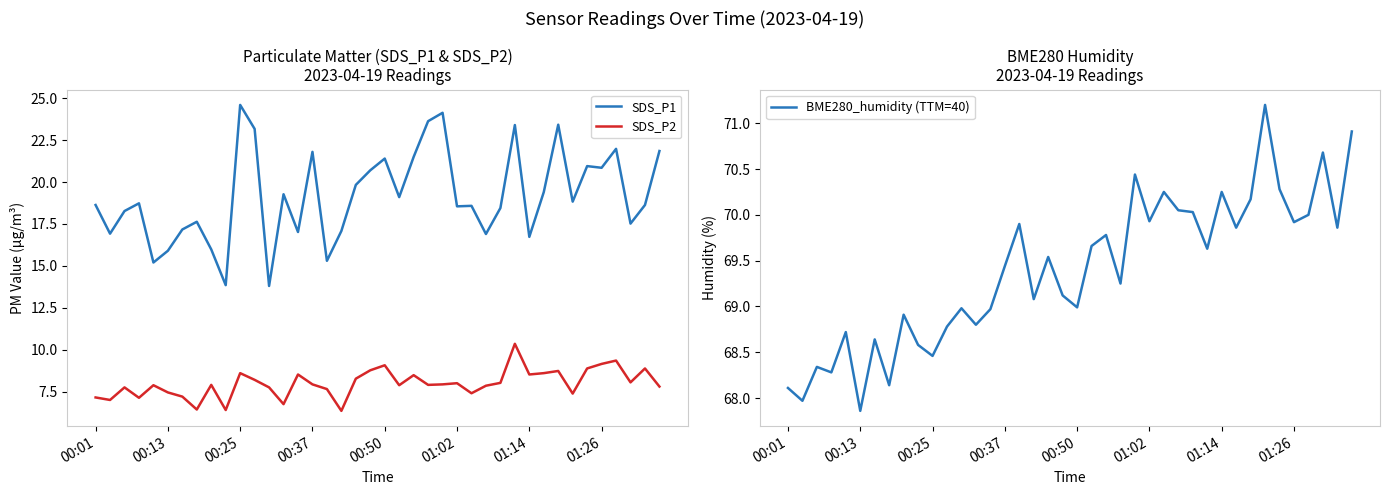

True or false: BME280_humidity (TTM=40) and SDS_P1 cross at least once.

False